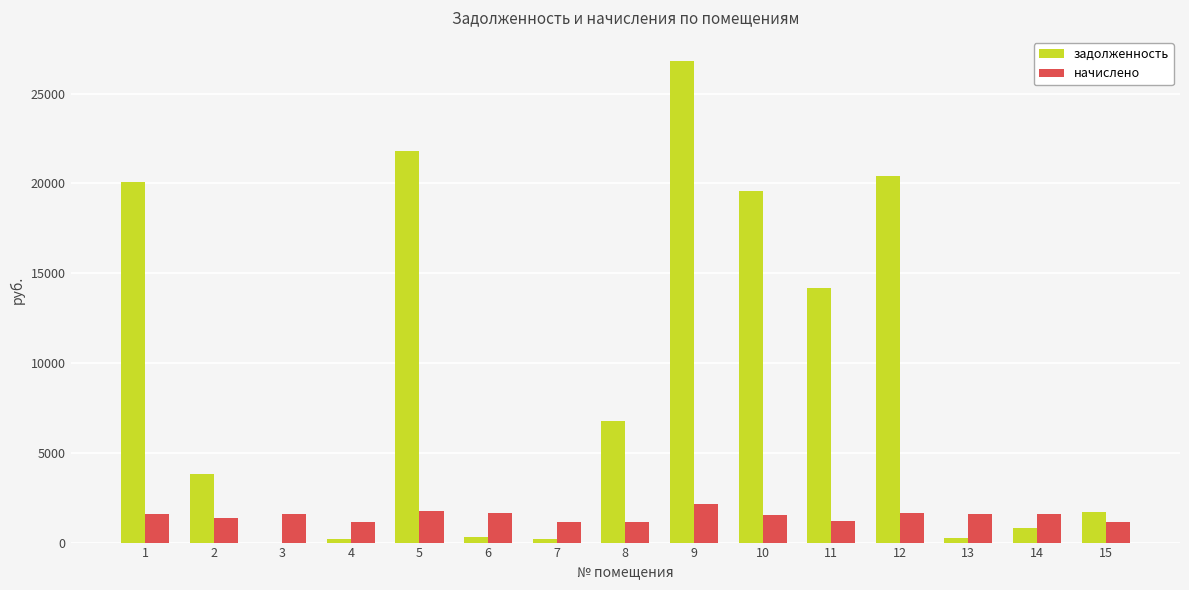

At which category is the sum across all series the highest?

9